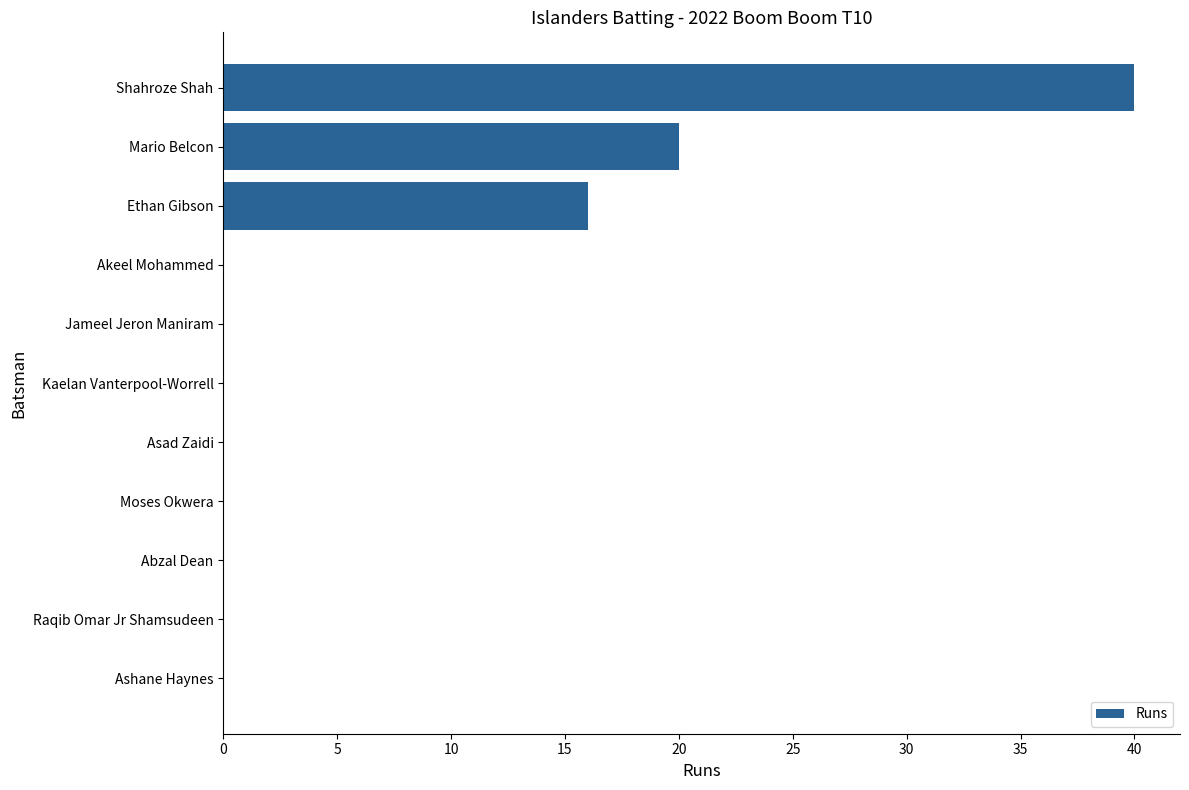

Where is the data nearest to the value 20?

Mario Belcon